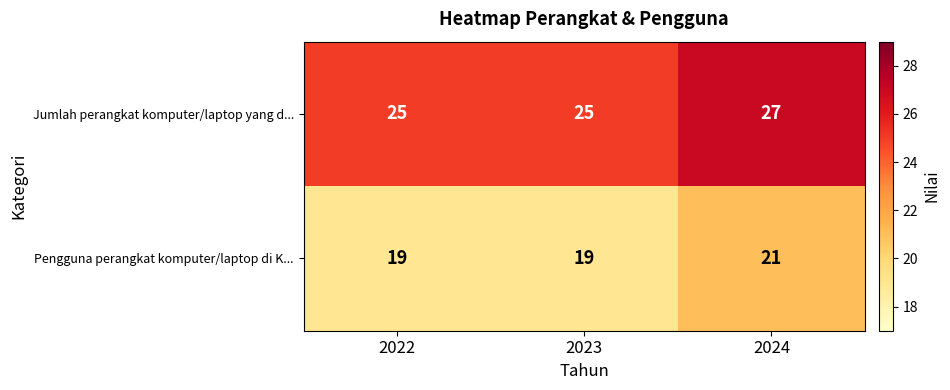

What value does the Pengguna perangkat komputer/laptop di K... series have at 2022?

19